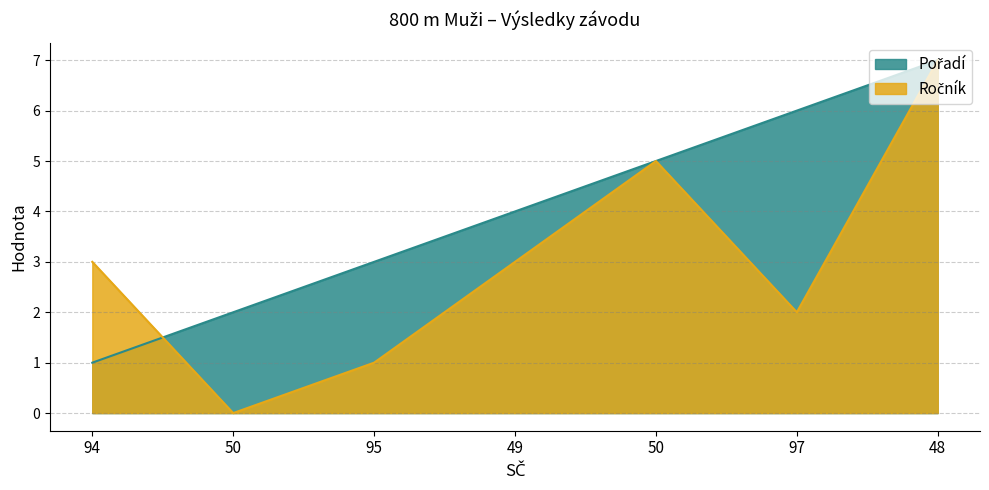

Count the Ročník values in the range 1 to 5.

5